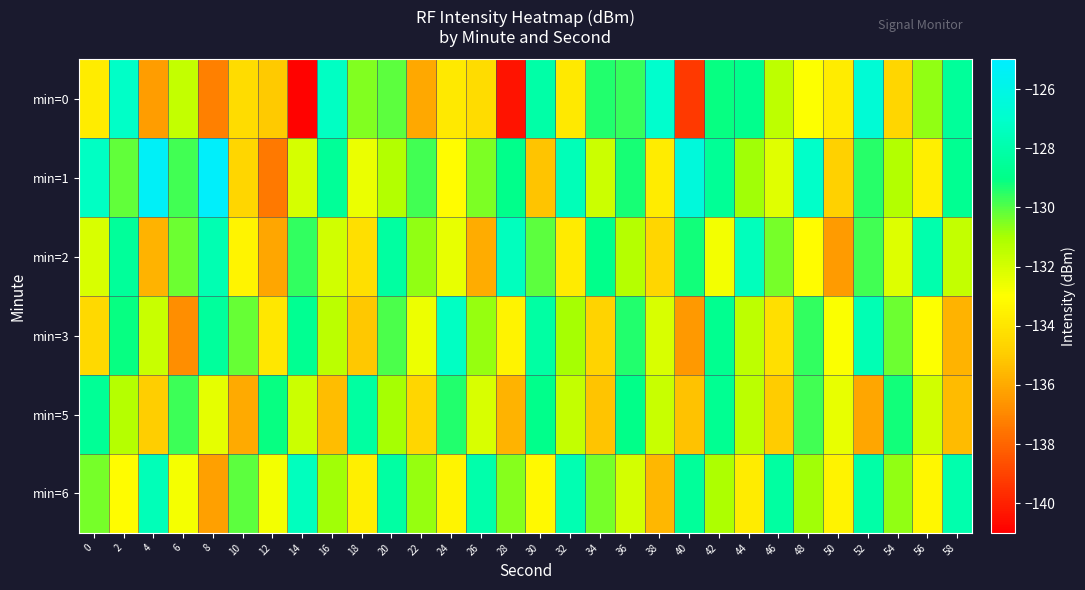

At 32, list the series in order from largest to smallest.

min=1, min=6, min=3, min=5, min=2, min=0